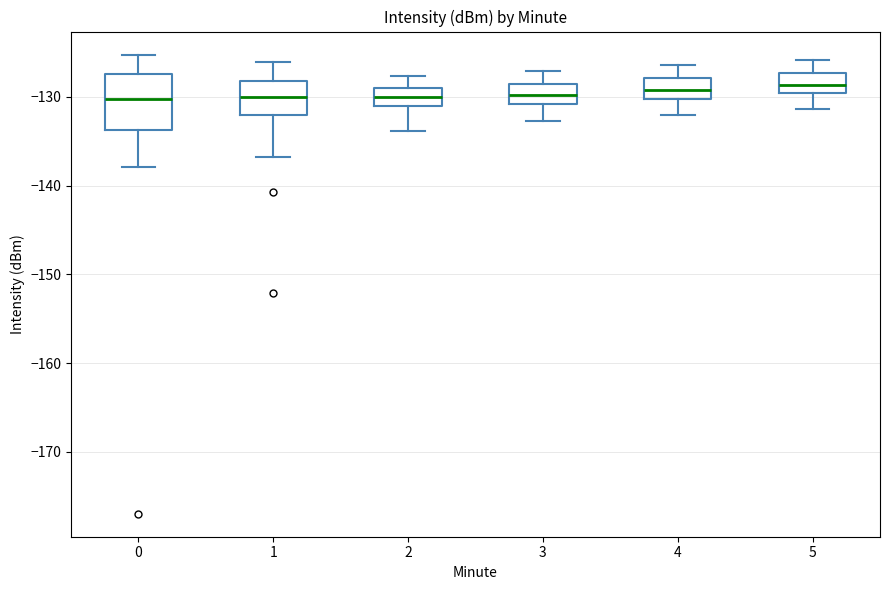

Comparing the boxes themselves (not the whiskers), which one is the tallest?

0